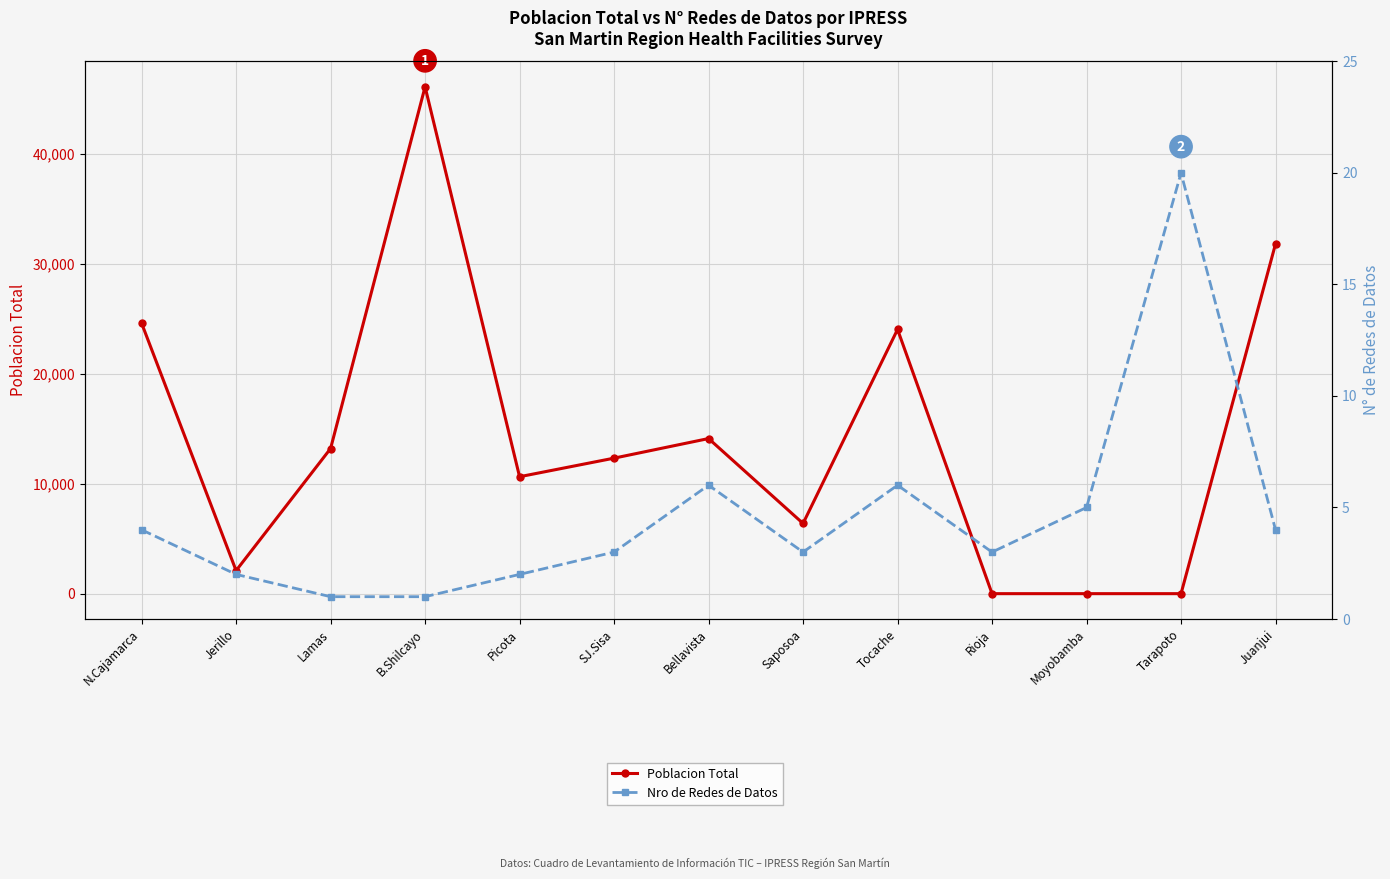

How many lines are shown in the chart?

2